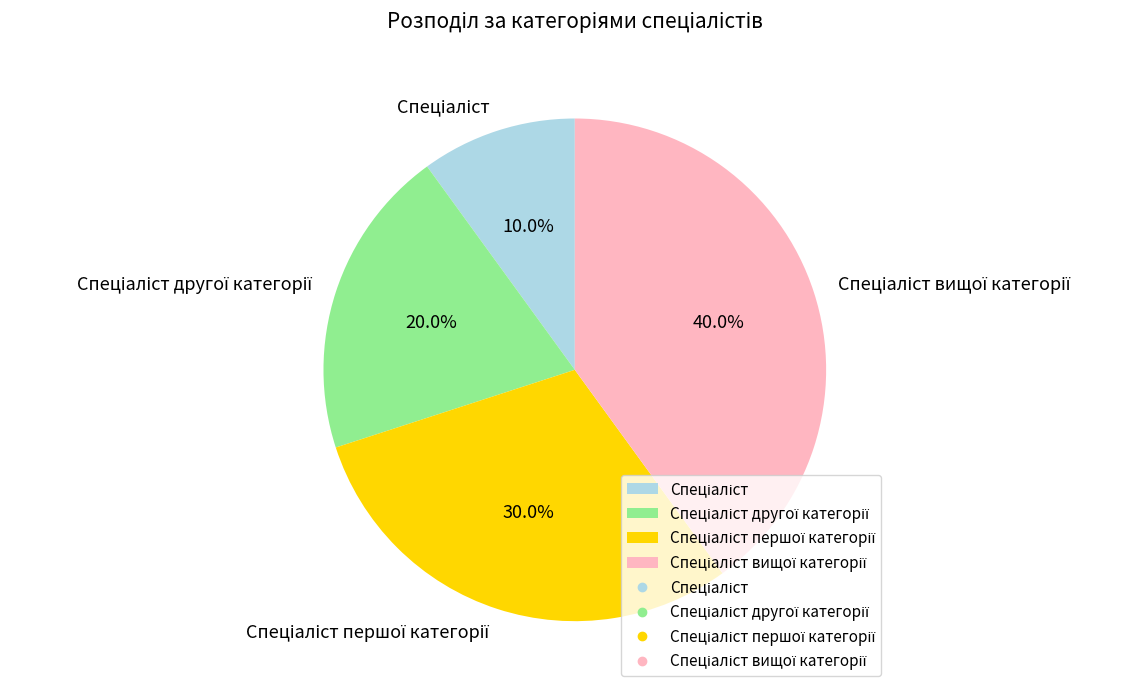

To the nearest percent, what is the difference between the largest and smallest slice percentages?

30%